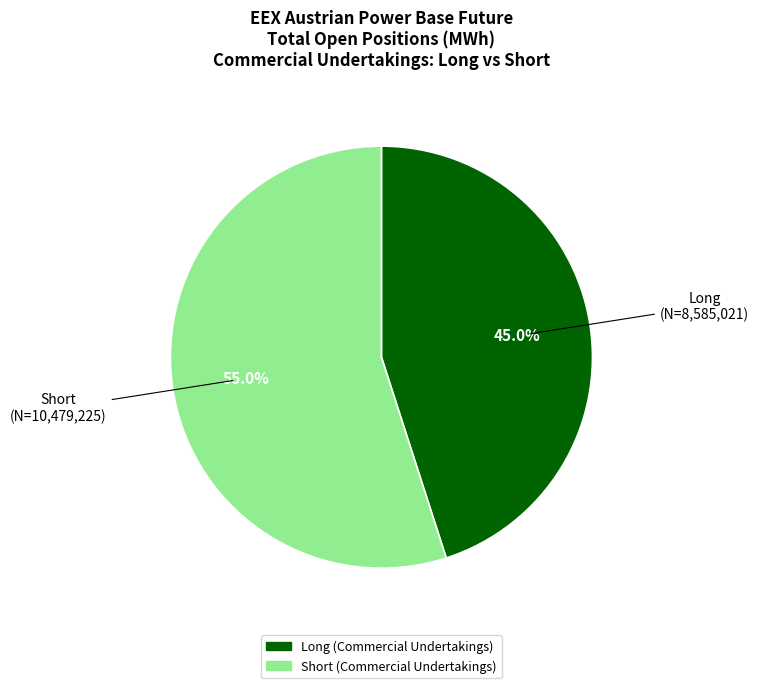

Rank the categories by value from highest to lowest.

Short (Commercial Undertakings), Long (Commercial Undertakings)